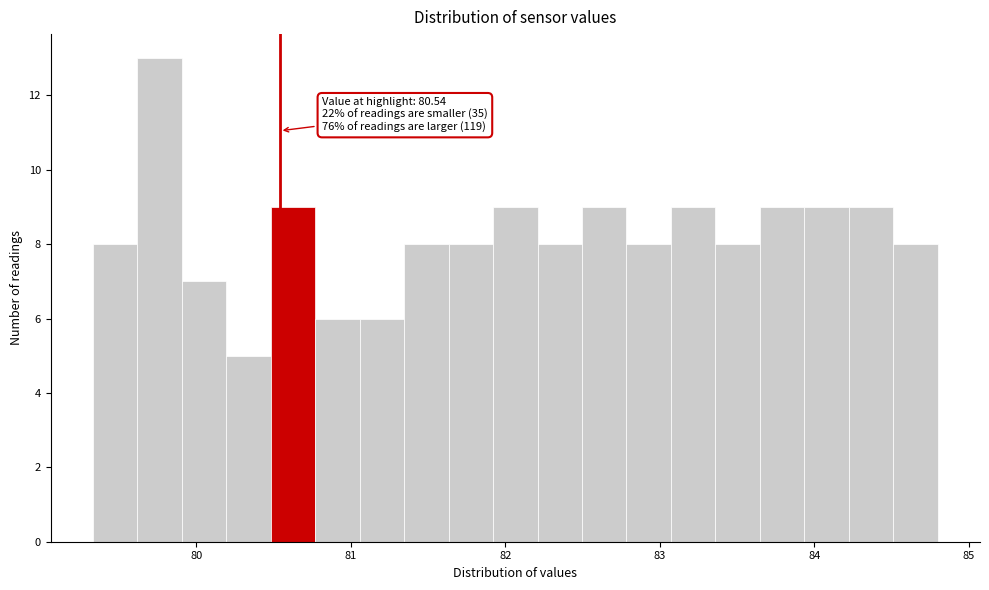

Read against the x-axis, roughly where is the centre of the tallest bar?

79.8